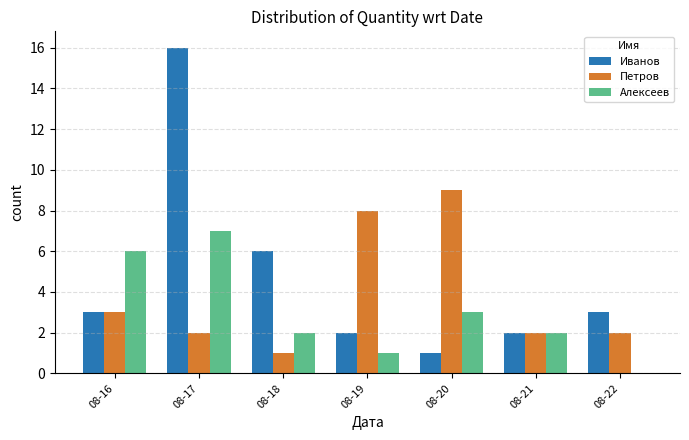

Which series has the widest spread of values?

Иванов